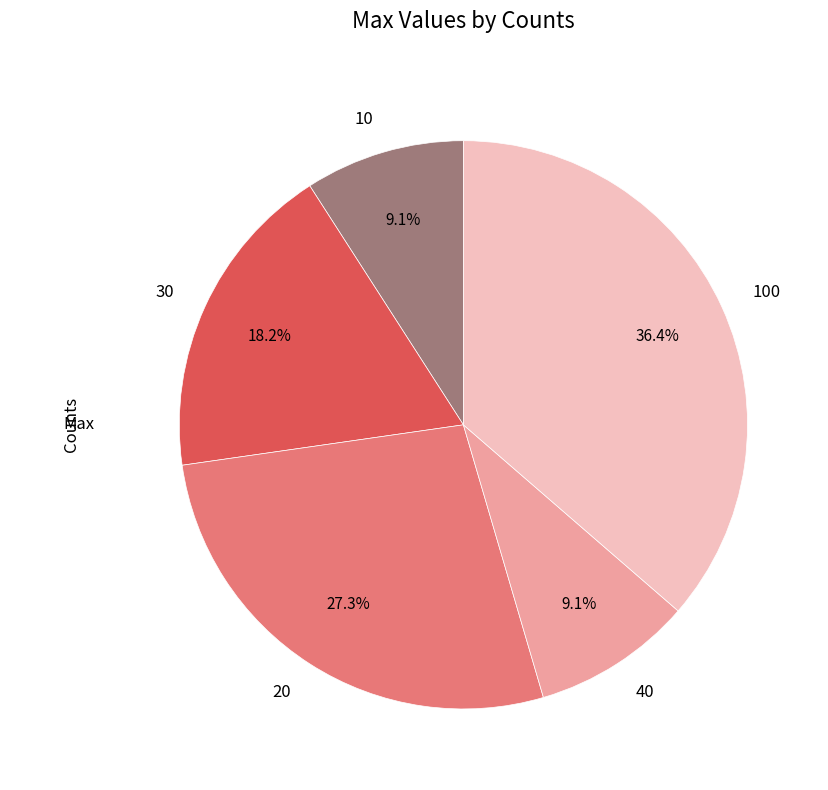

Which category has the biggest portion of the pie?

100